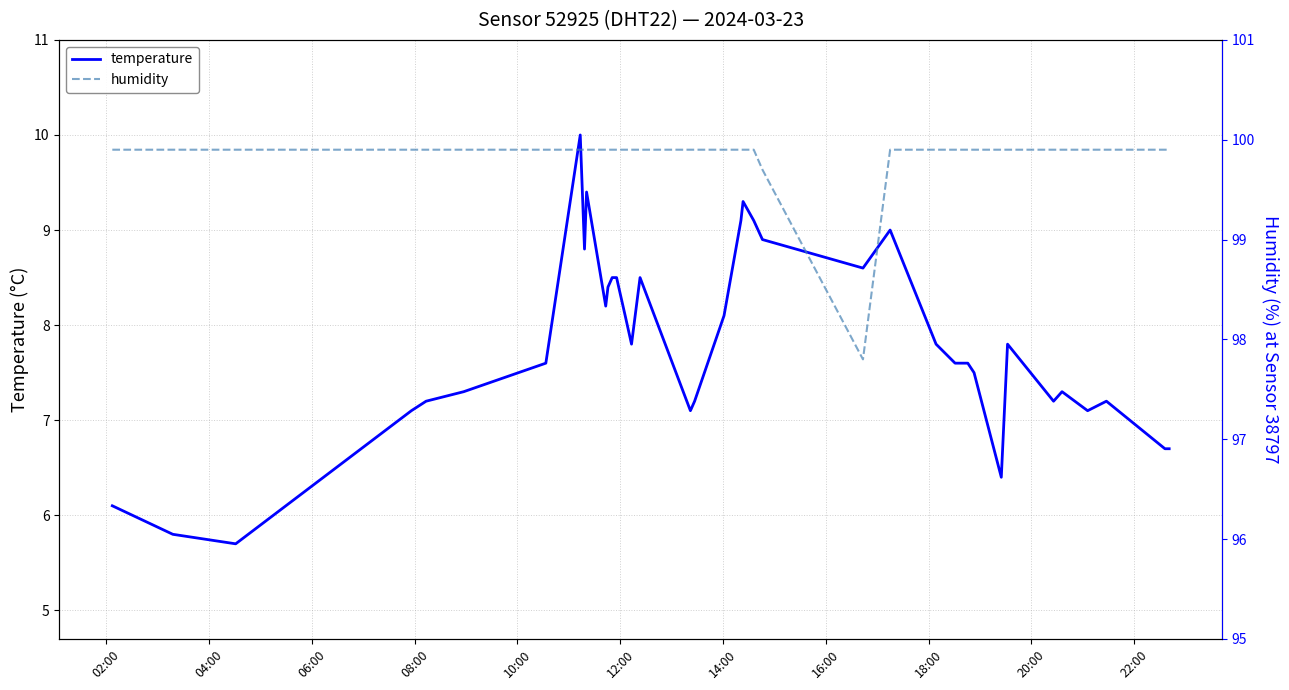

True or false: humidity and temperature cross at least once.

False